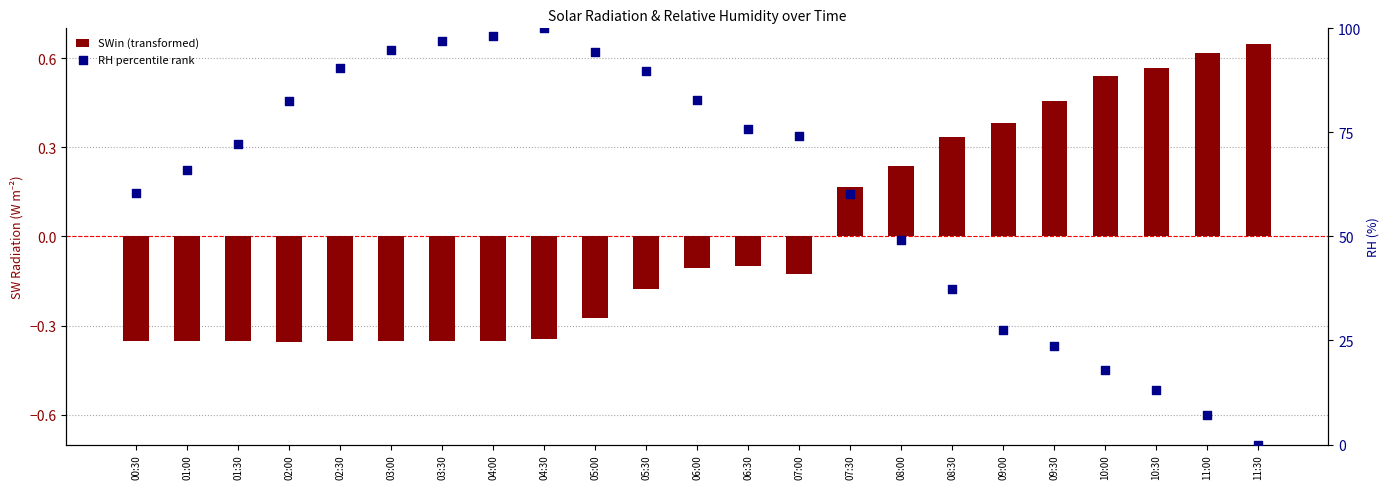

What are all the series names shown in the legend?

SWin (transformed), RH percentile rank